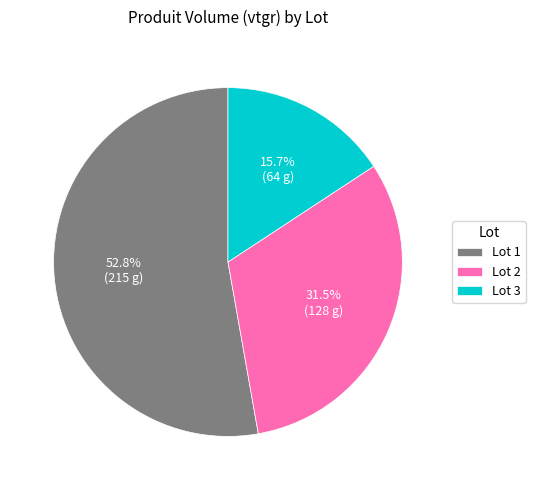

How many slices are in this pie chart?

3